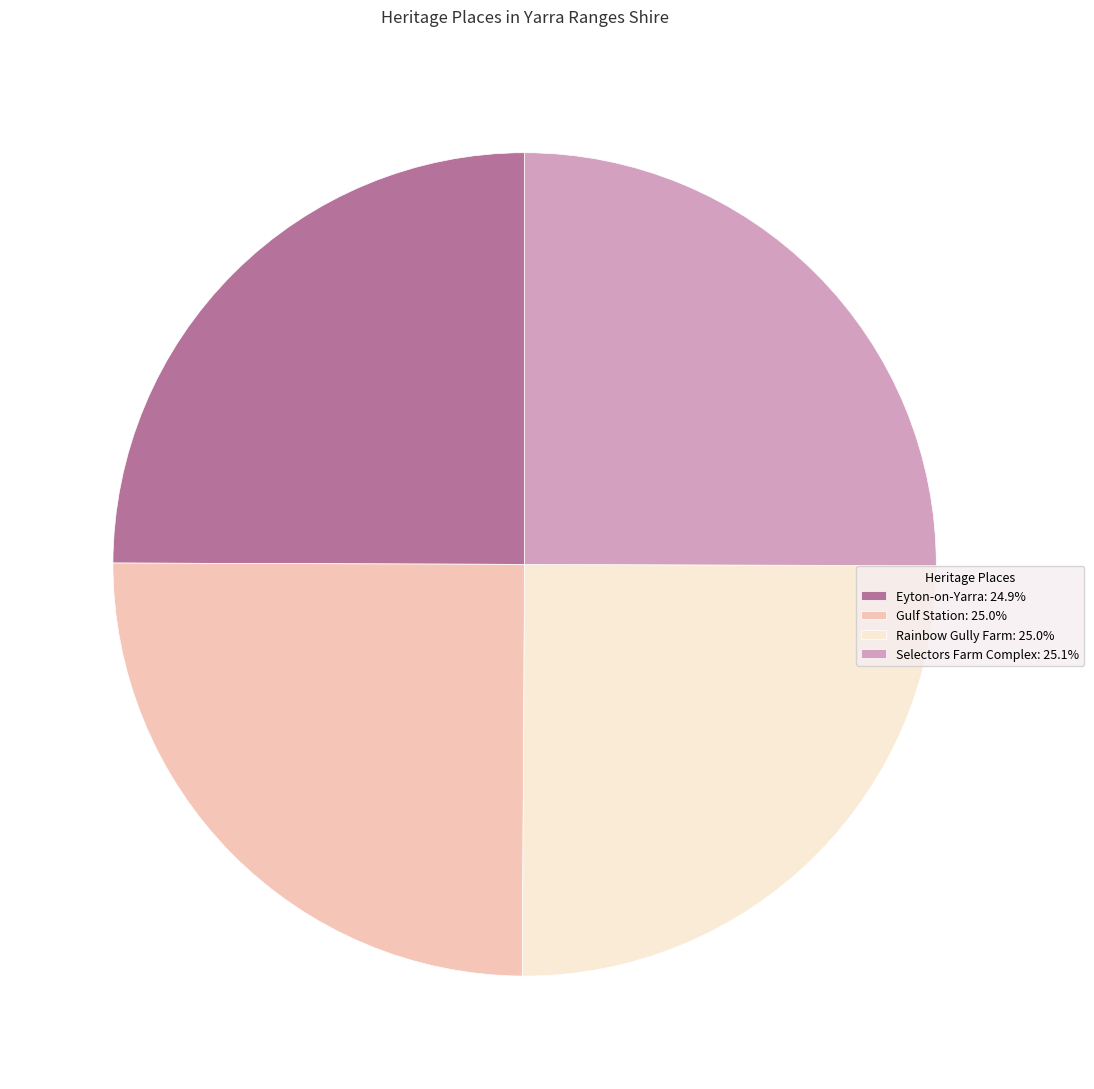

What is the ratio of the value at Selectors Farm Complex: 25.1% to the value at Gulf Station: 25.0%?

1.0